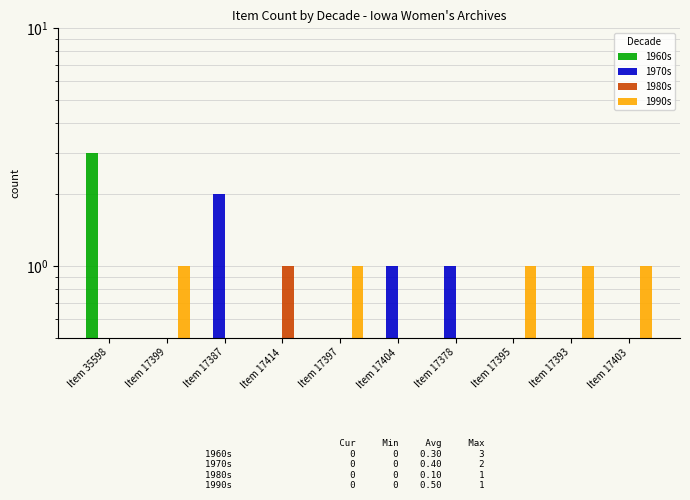

What is the sum of the 1990s values at Item 17397 and Item 35598?

1